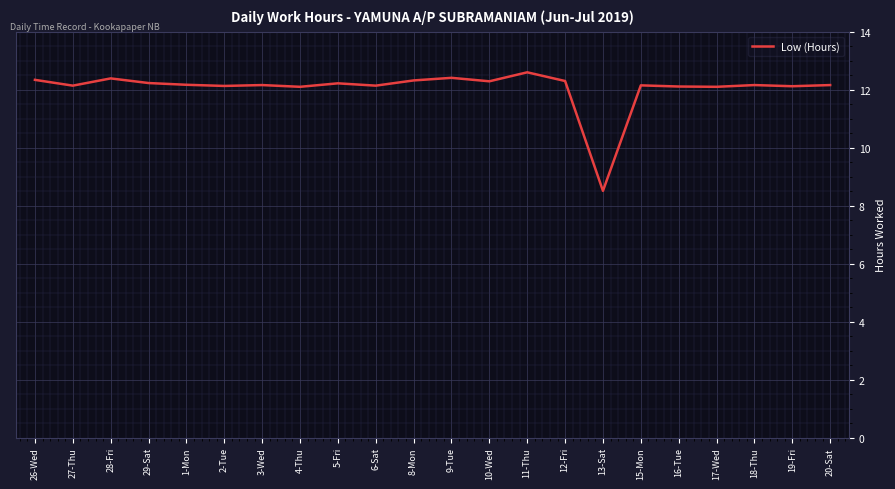

True or false: the data has more than 1 interior local peaks.

True